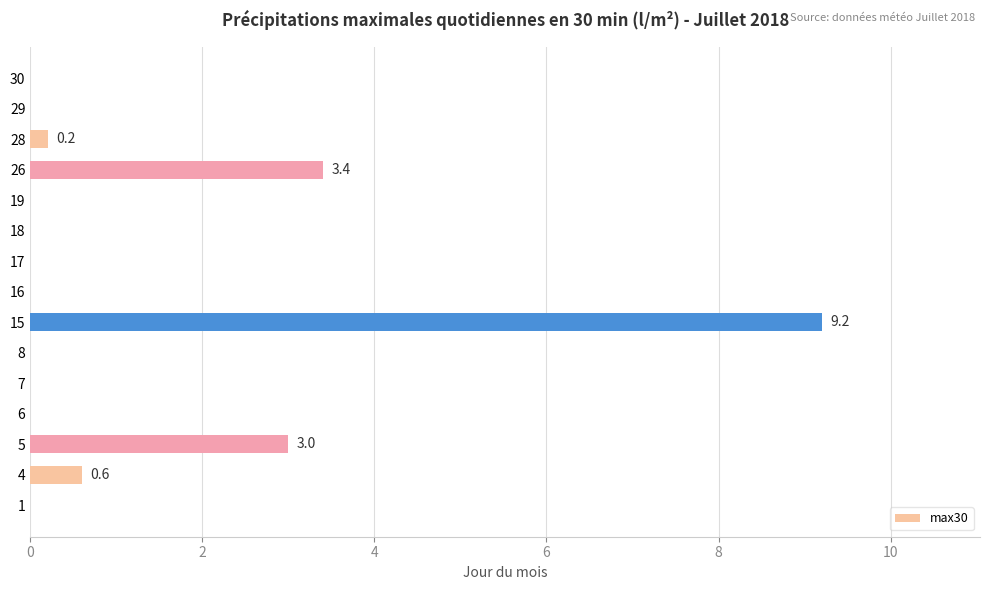

Reading bottom to top, transcribe all the data shown in this chart.

1=0.0	4=0.6	5=3.0	6=0.0	7=0.0	8=0.0	15=9.2	16=0.0	17=0.0	18=0.0	19=0.0	26=3.4	28=0.2	29=0.0	30=0.0